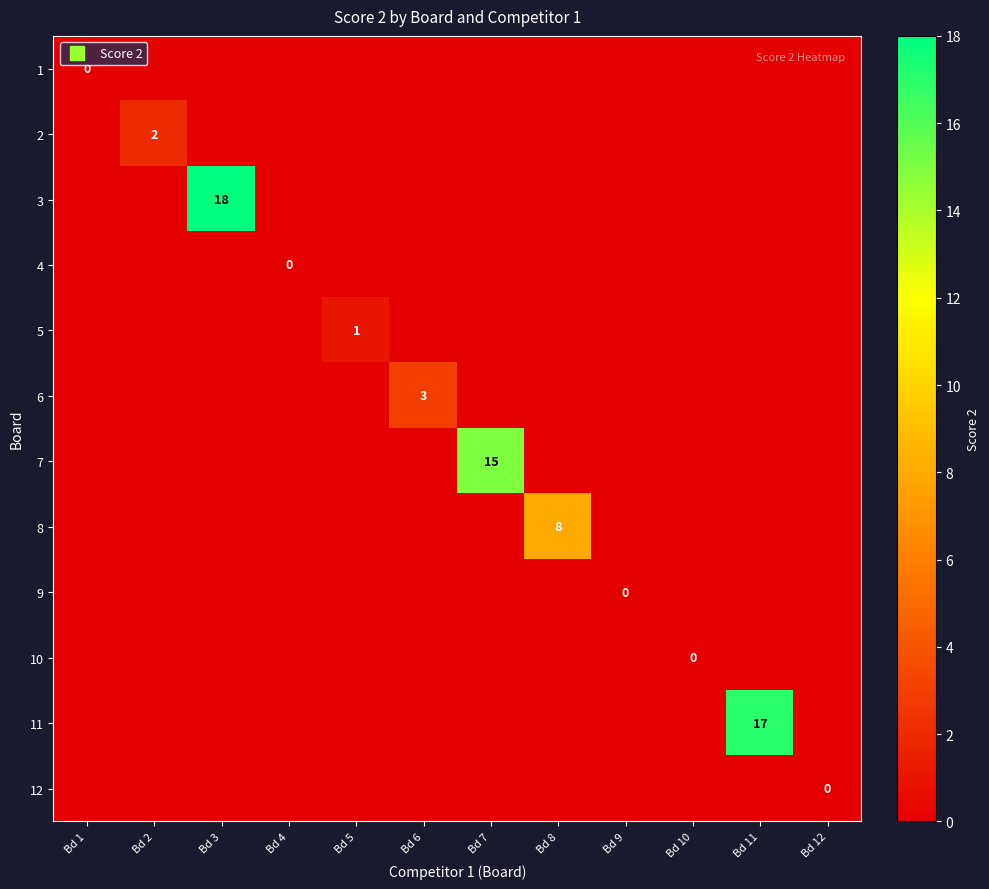

Is the value of 6 at Bd 12 greater than the value of 2 at Bd 2?

No